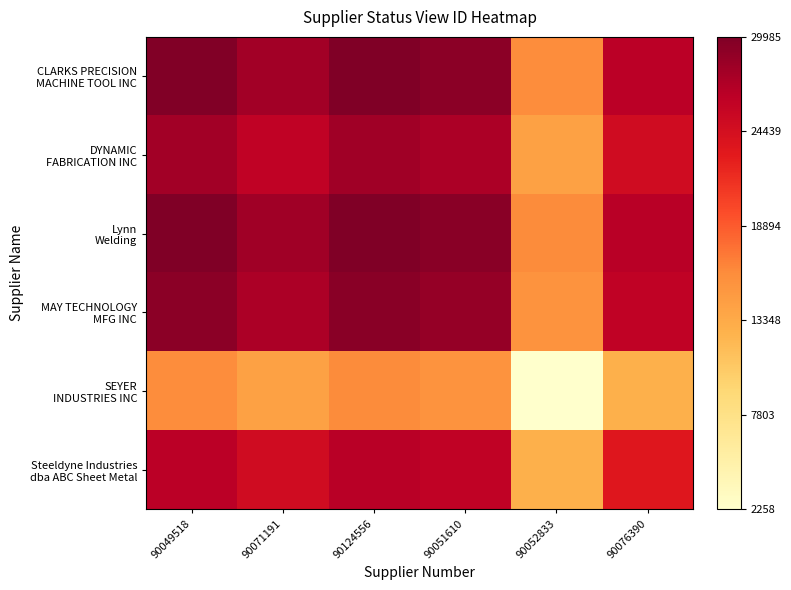

List the series in order of their peak value, highest first.

Lynn Welding, CLARKS PRECISION MACHINE TOOL INC, MAY TECHNOLOGY MFG INC, DYNAMIC FABRICATION INC, Steeldyne Industries dba ABC Sheet Metal, SEYER INDUSTRIES INC